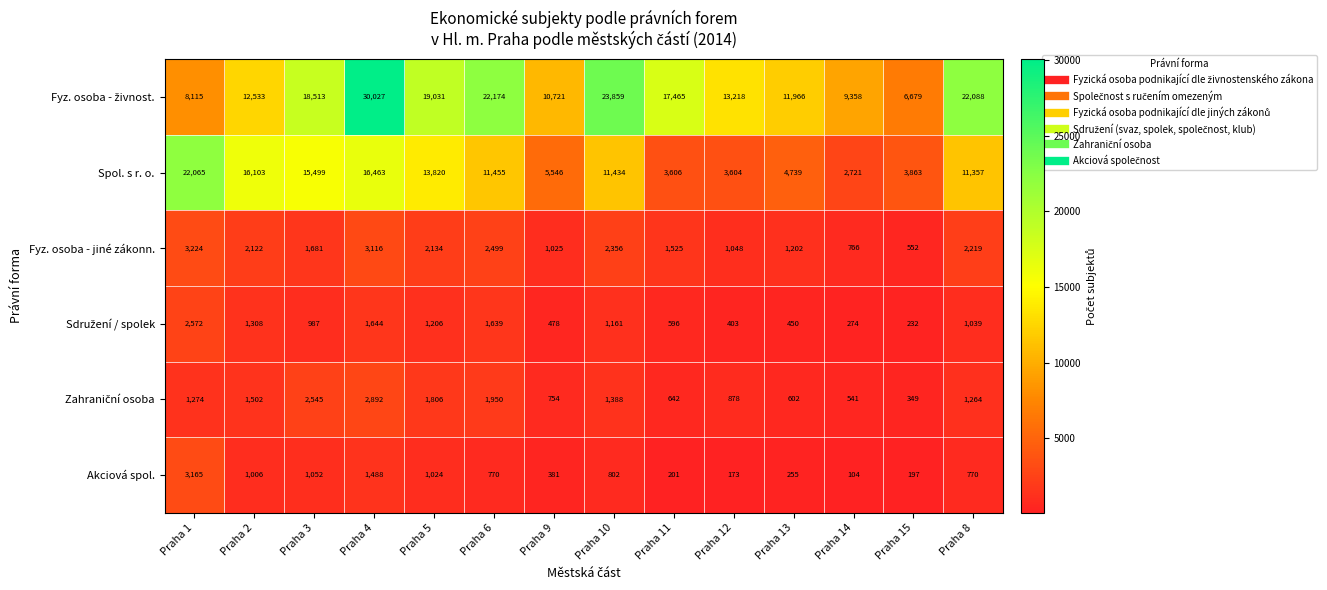

What is the sum of all Akciová spol. values?

11388